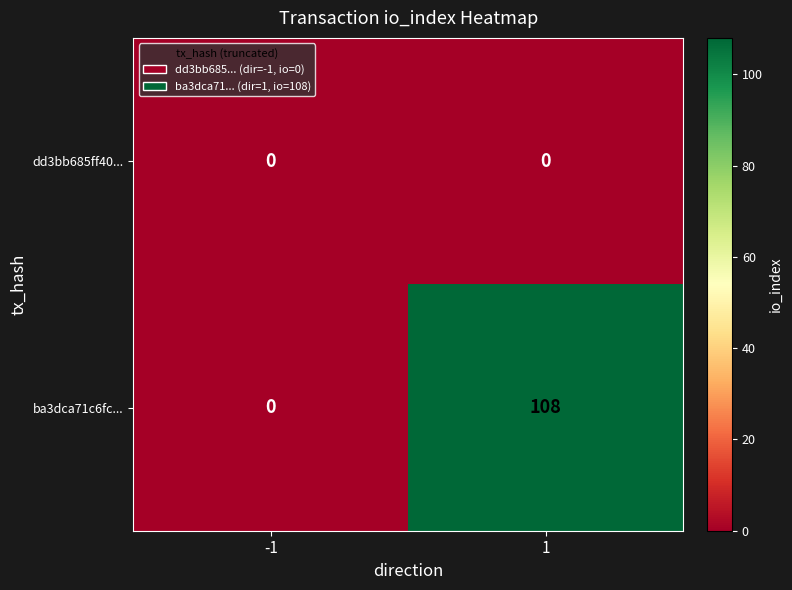

Which series has the largest range (max minus min)?

ba3dca71c6fc...